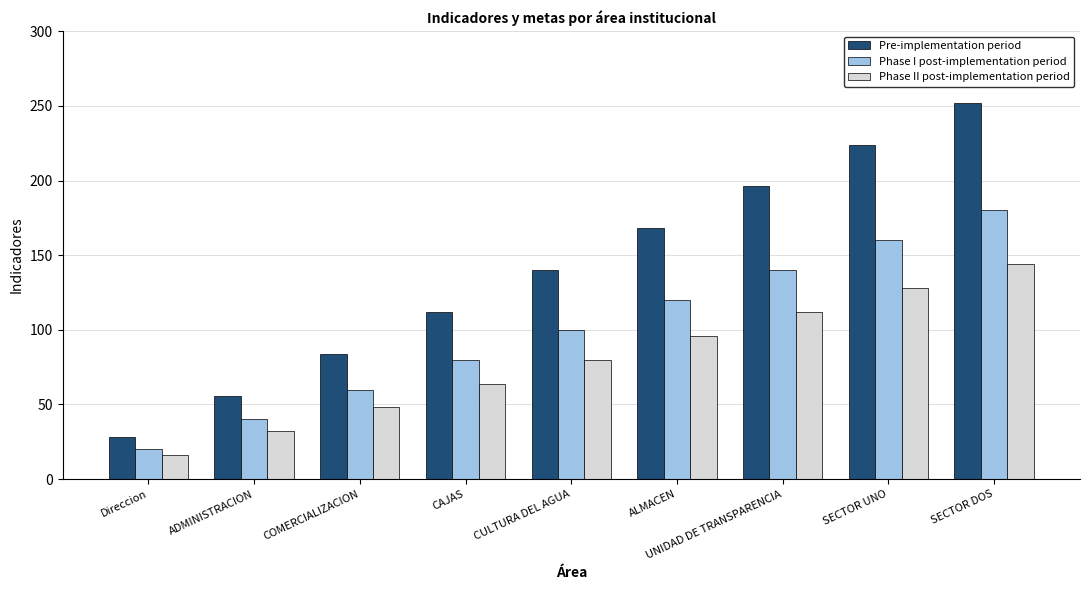

Rank the series by their average value, from highest to lowest.

Pre-implementation period, Phase I post-implementation period, Phase II post-implementation period